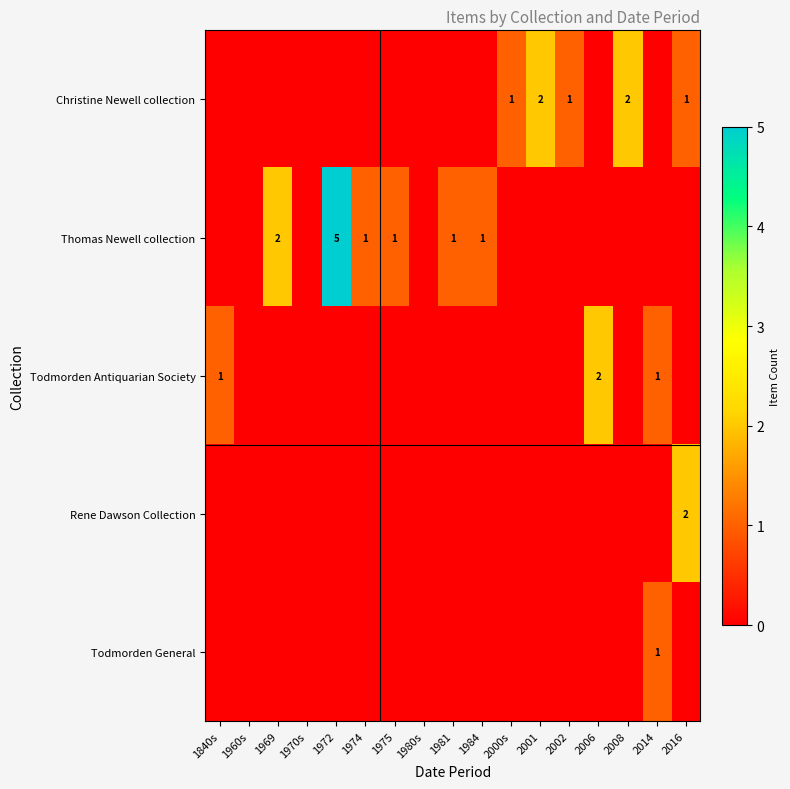

True or false: Thomas Newell collection has a value of 1 at 1981.

True